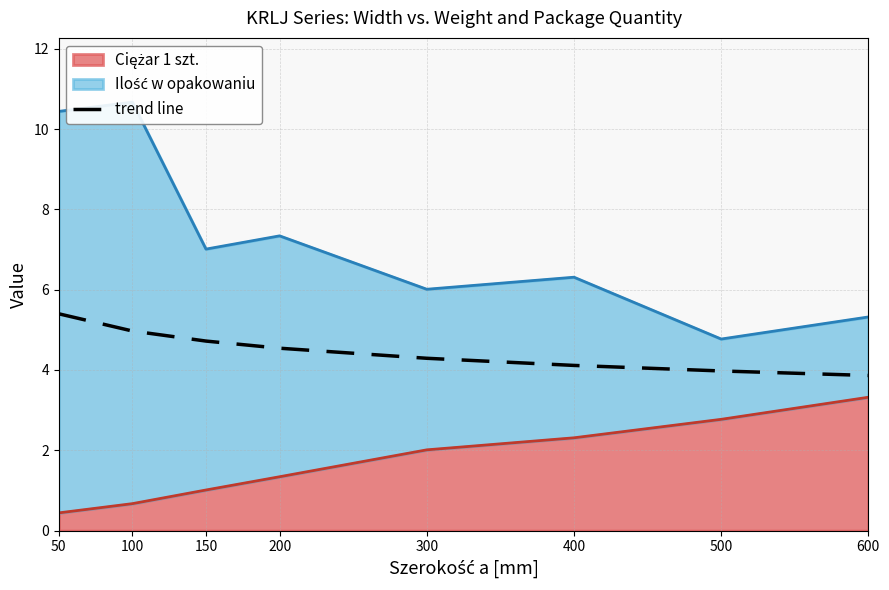

Which label corresponds to the smallest value in the chart?

600